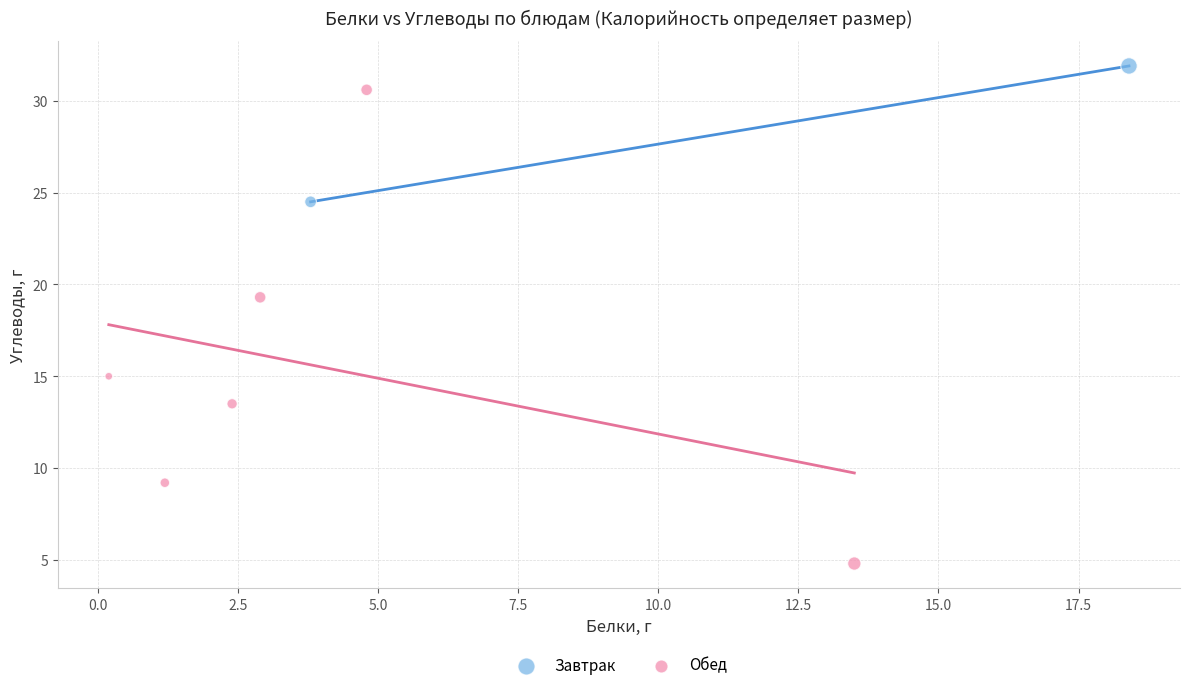

Which series reaches the minimum Y coordinate?

Обед